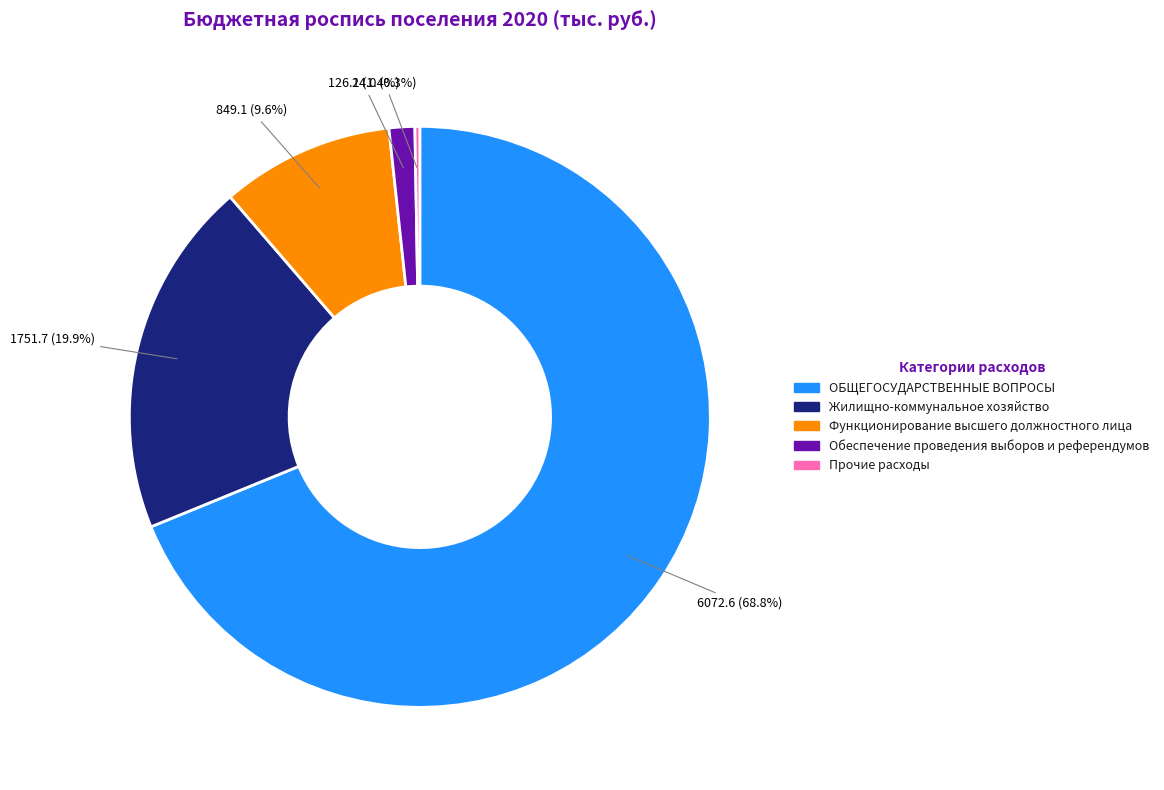

Is there any slice that represents more than half of the pie?

Yes